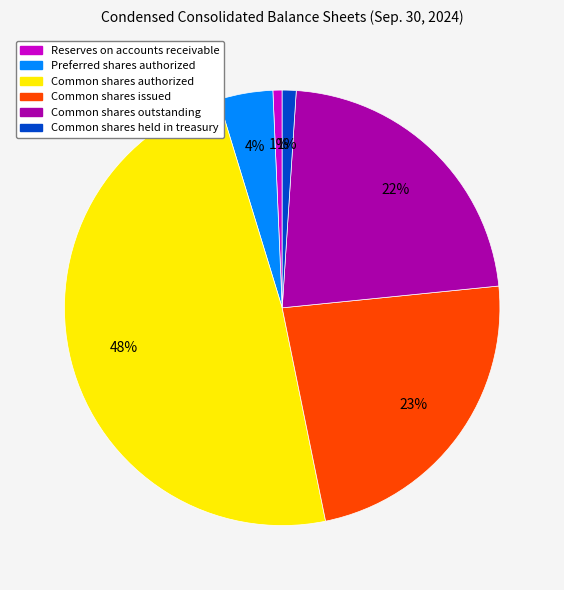

To the nearest percent, what percentage of the pie is Preferred shares authorized?

4%